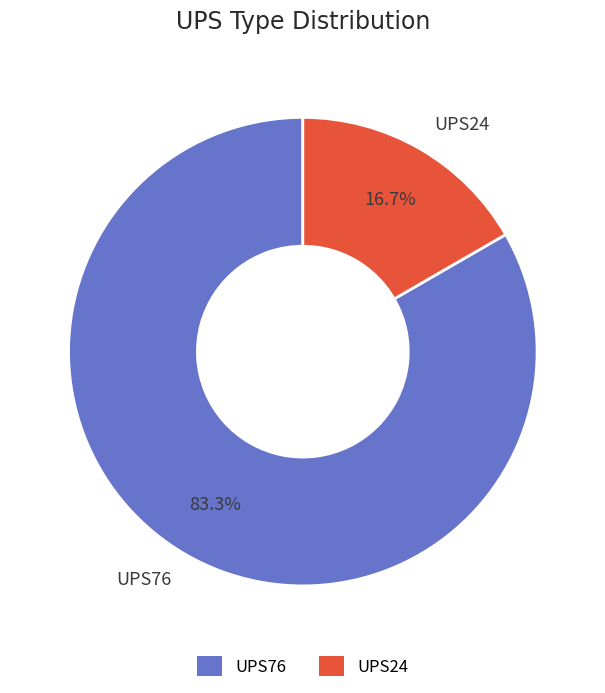

Which slice is the smallest?

UPS24